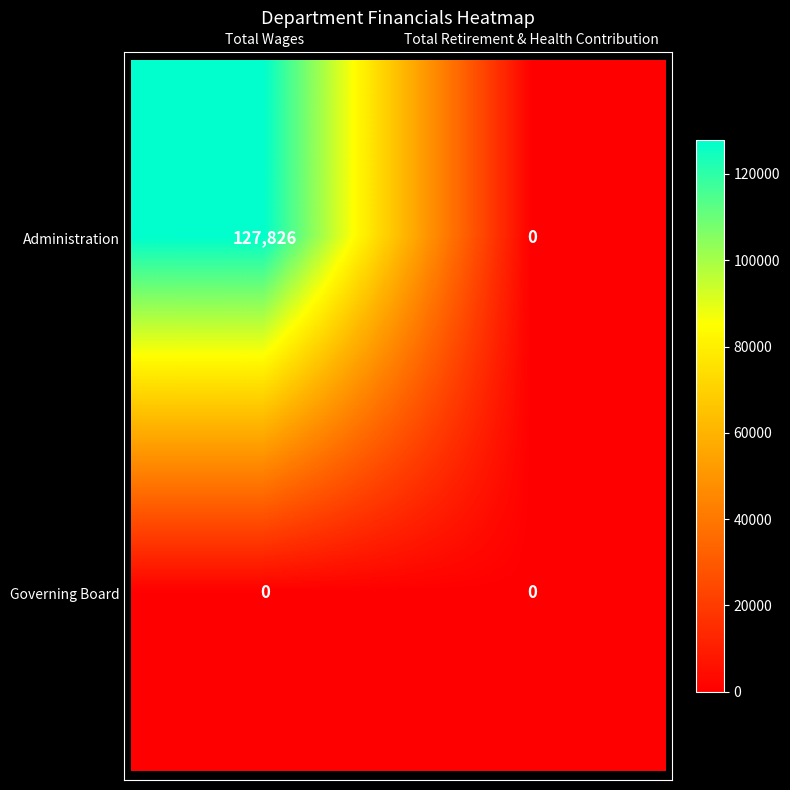

Rank the categories by Administration value from highest to lowest.

0, 1